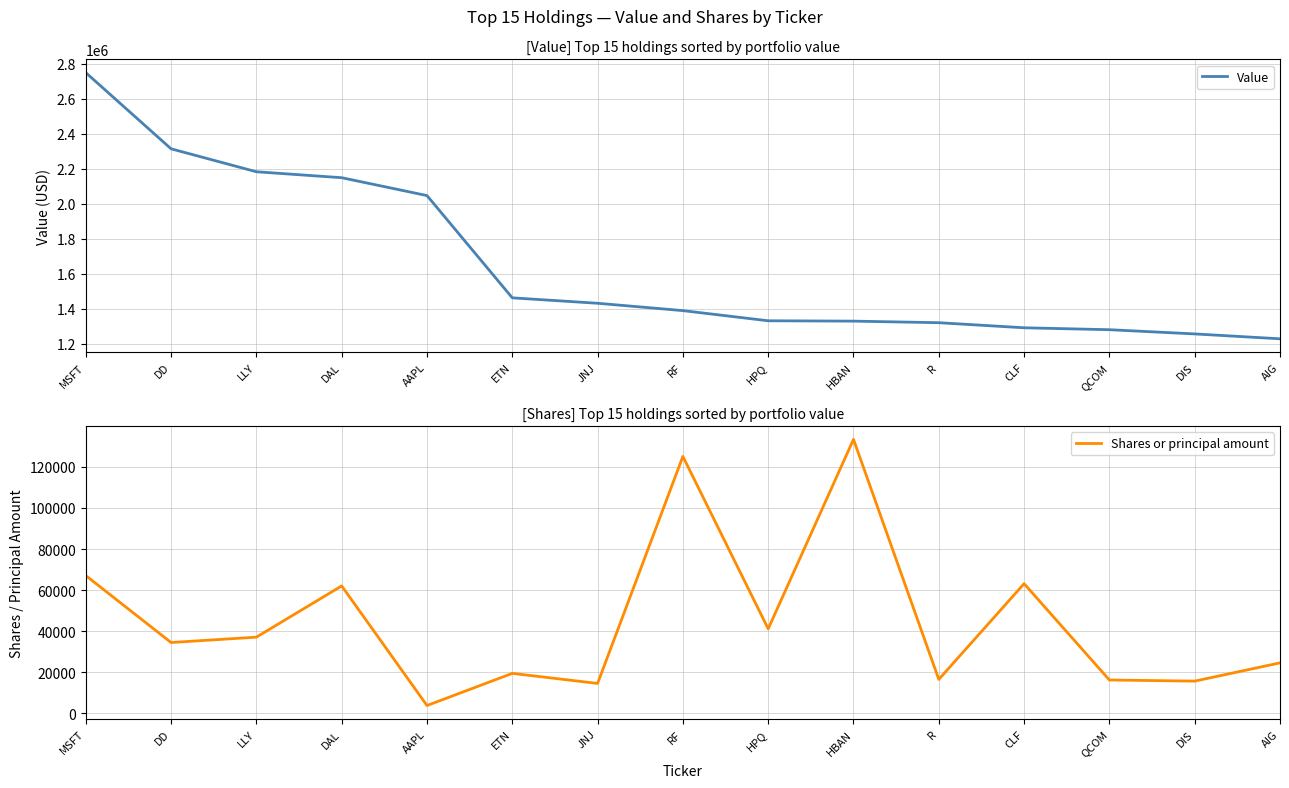

What is the total value across all series at DIS?

1272694